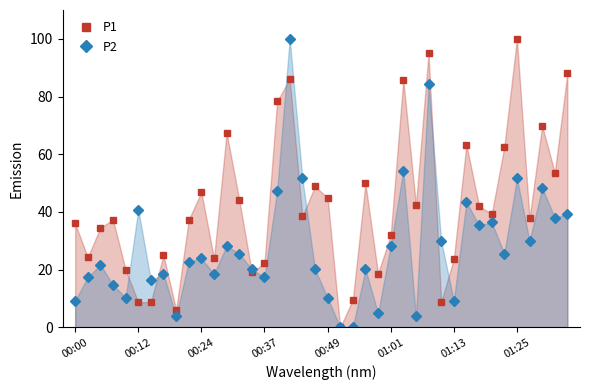

What is the difference between the highest and lowest values at 01:01?

3.7